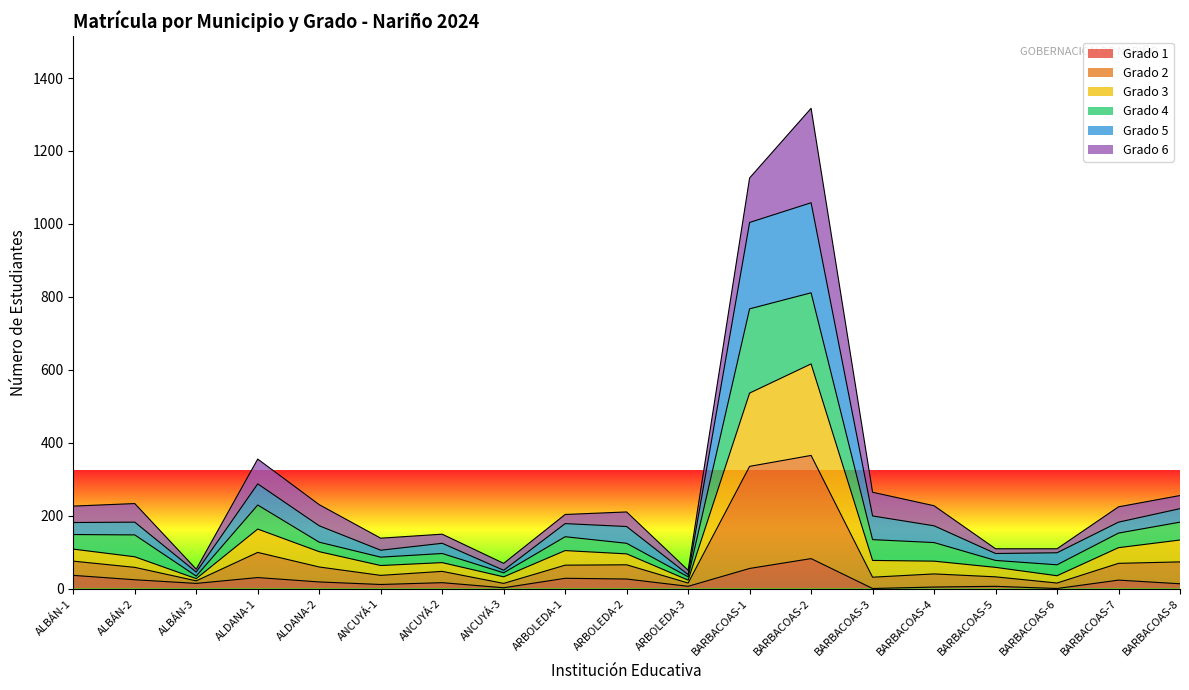

Read the Grado 1 value at ARBOLEDA-1.

28